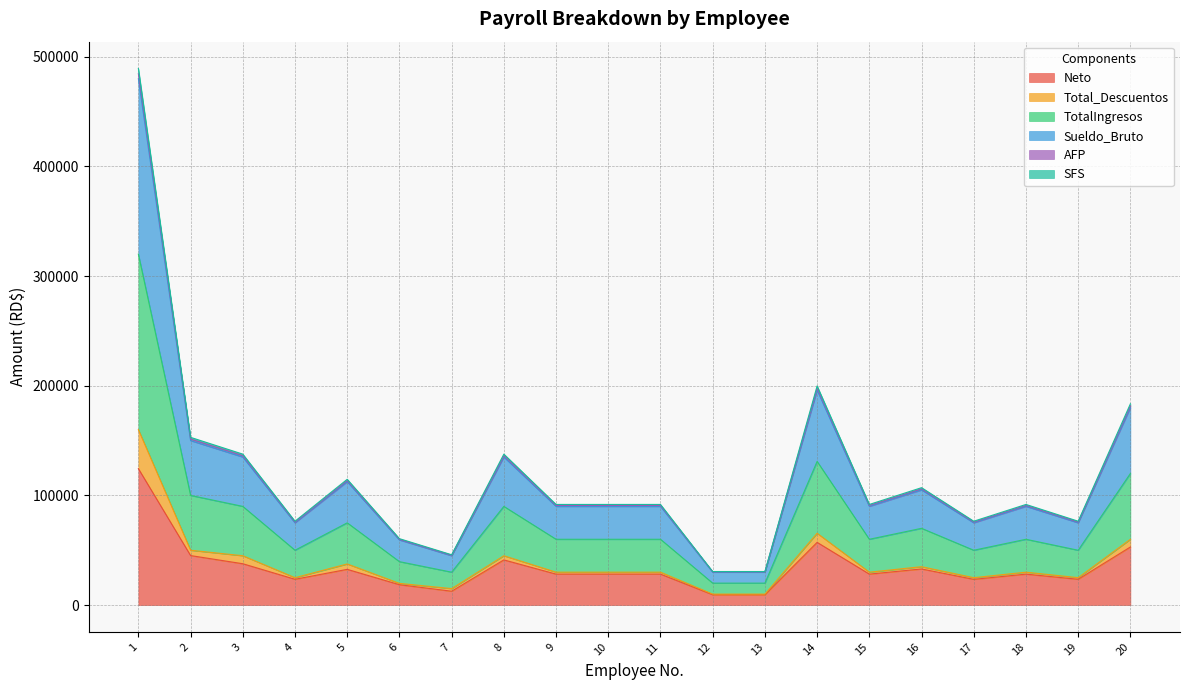

True or false: Neto and Sueldo_Bruto intersect in this chart.

False